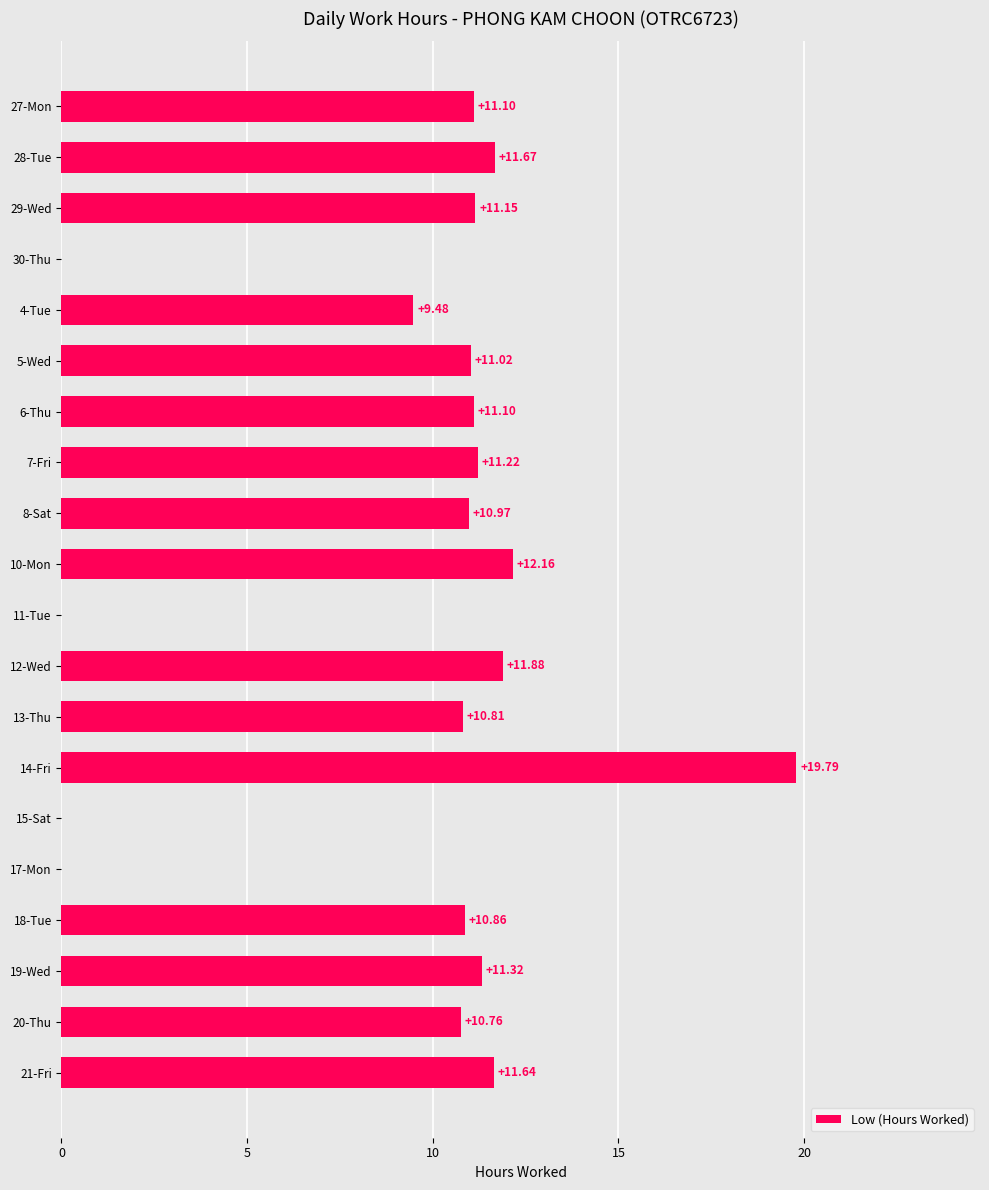

Which has a higher value, 19-Wed or 15-Sat?

19-Wed